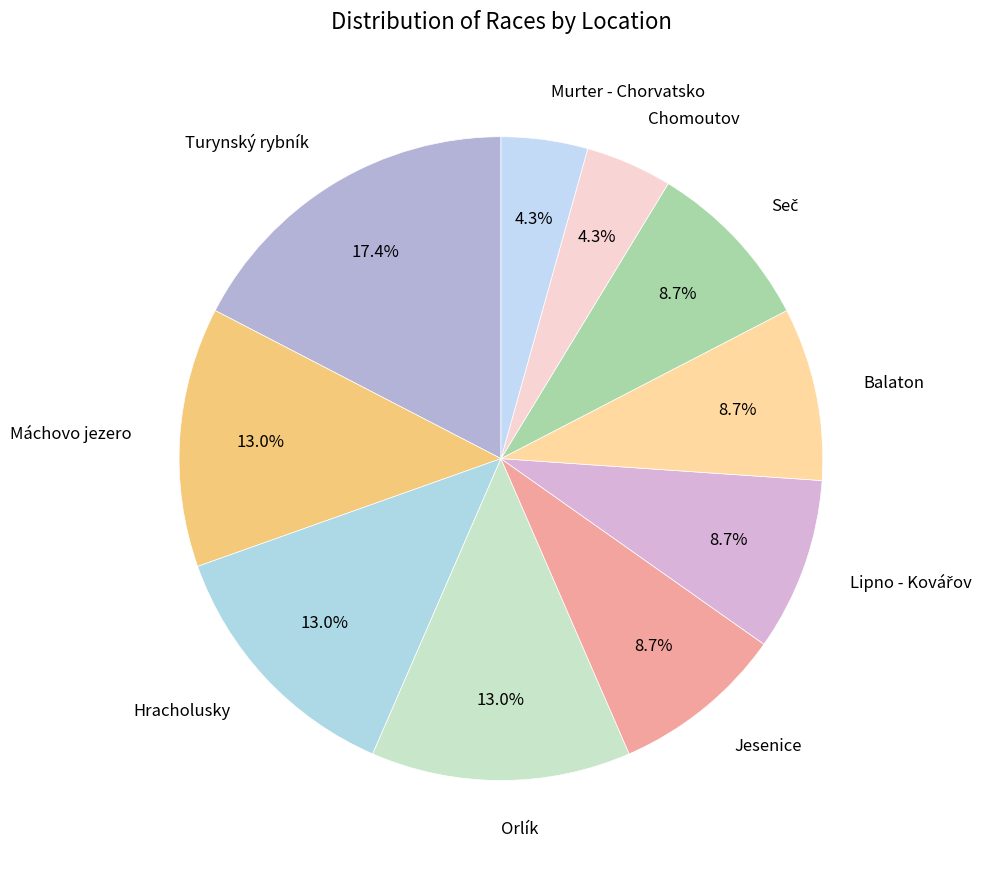

Is it true that Orlík is 13% of the pie?

True